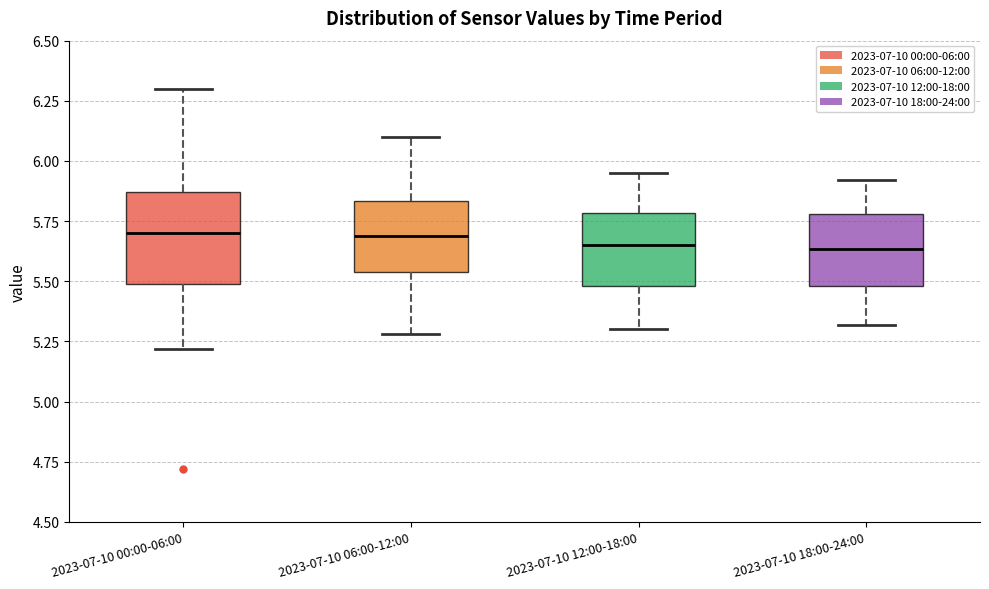

Reading left to right, read every box against the y-axis: the position of its median line, the range the box covers, and the ends of its whiskers. The values are not printed on the chart, so give them approximately, as read against the axis.

2023-07-10 00:00-06:00: median 5.70, box 5.50 to 5.85, whiskers 5.20 to 6.30
2023-07-10 06:00-12:00: median 5.70, box 5.55 to 5.85, whiskers 5.30 to 6.10
2023-07-10 12:00-18:00: median 5.65, box 5.50 to 5.80, whiskers 5.30 to 5.95
2023-07-10 18:00-24:00: median 5.65, box 5.50 to 5.80, whiskers 5.30 to 5.90